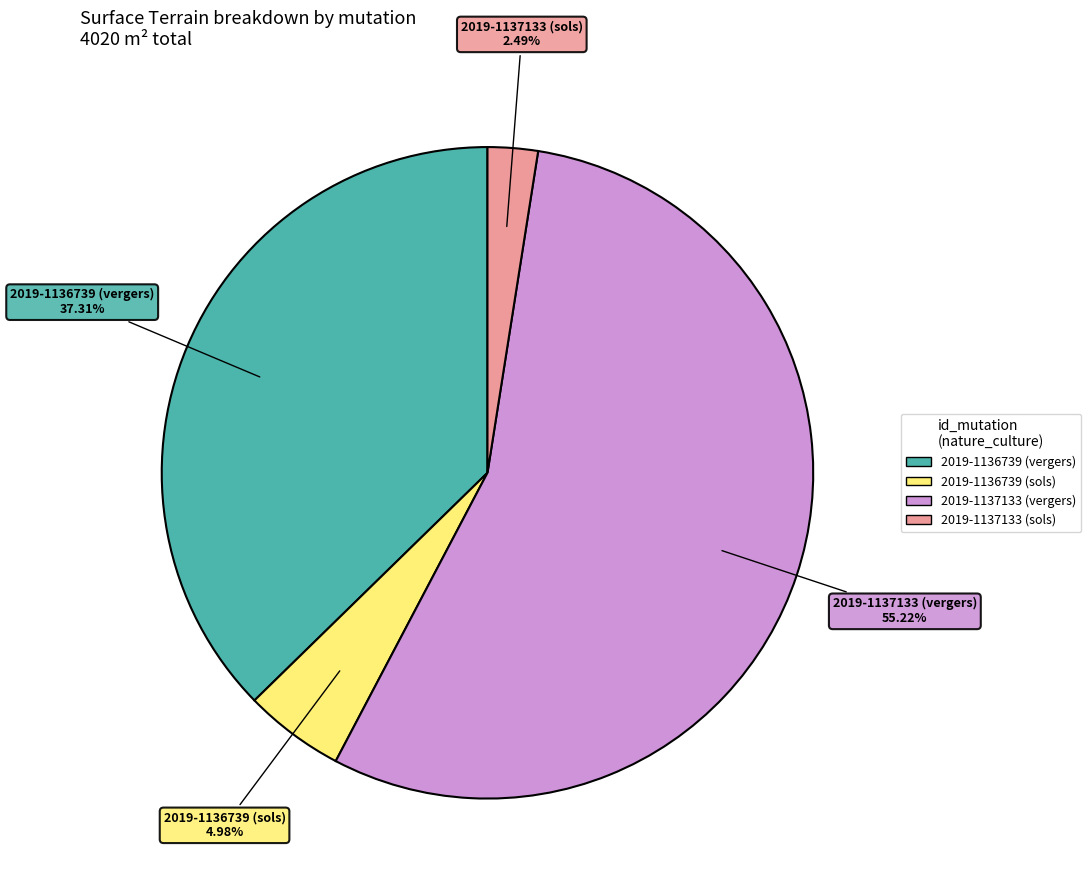

What is the smallest slice in the pie chart?

2019-1137133 (sols)